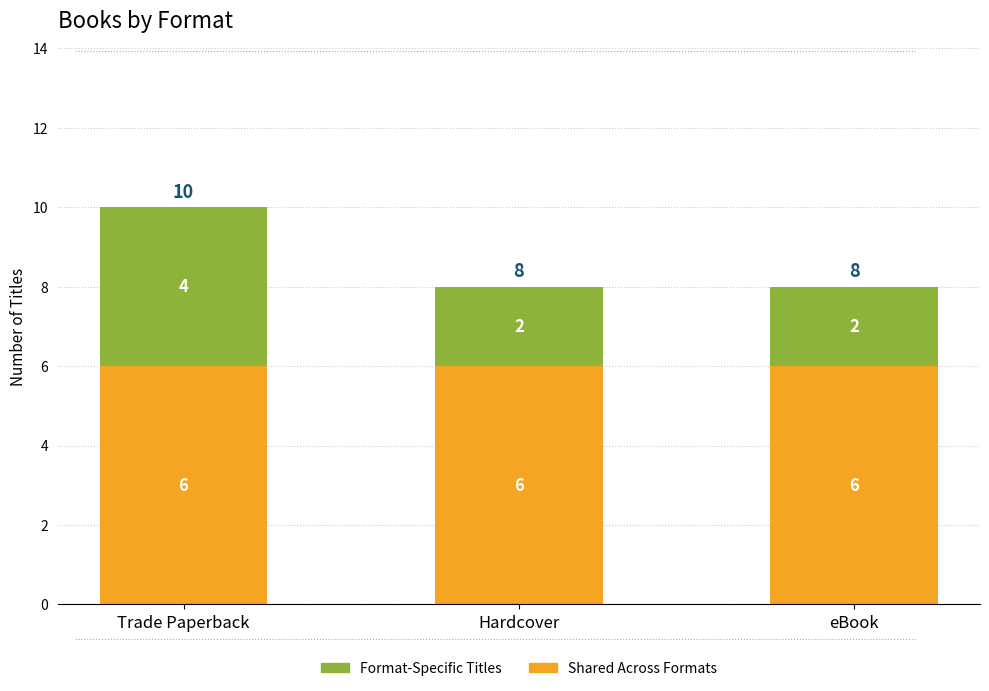

Reading left to right, what are the values for Shared Across Formats?

Trade Paperback=6	Hardcover=6	eBook=6